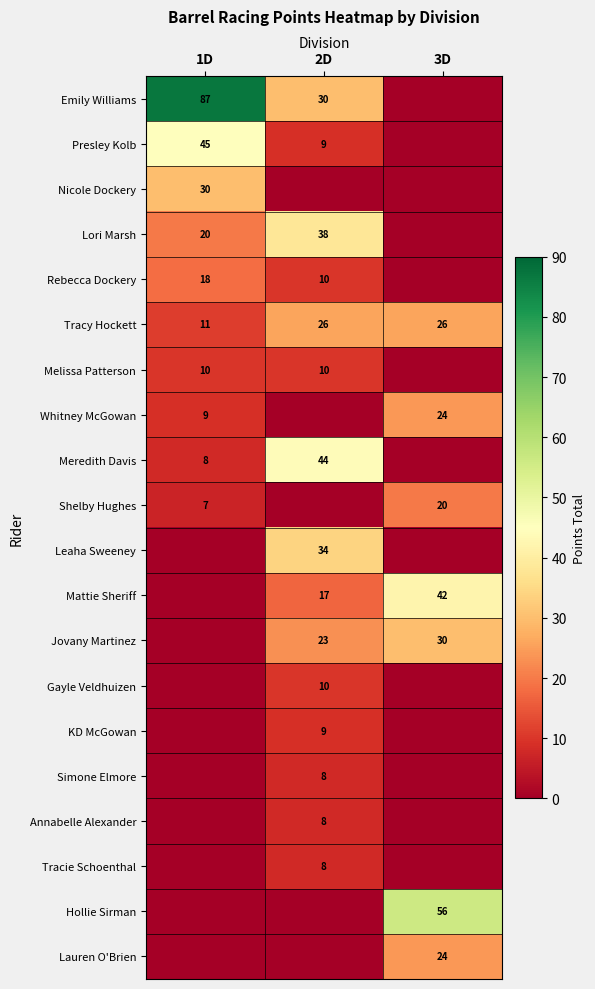

The Leaha Sweeney series shows 34 at 2D. True or false?

True